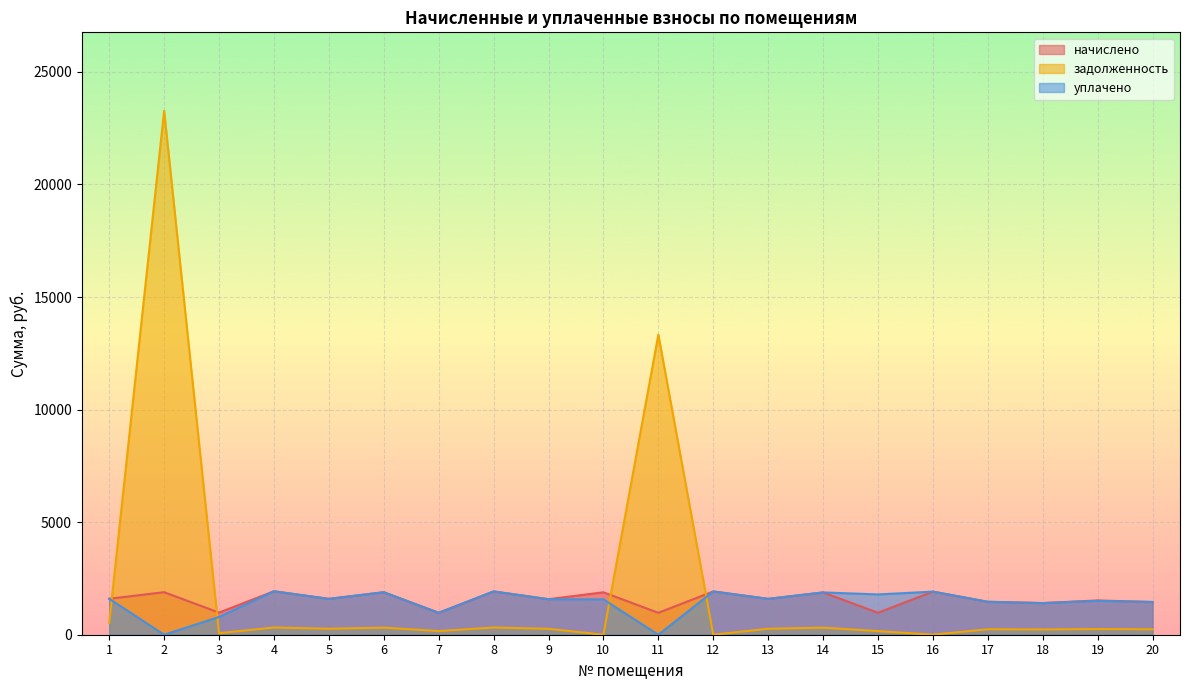

How many data points in уплачено are above 1592?

10